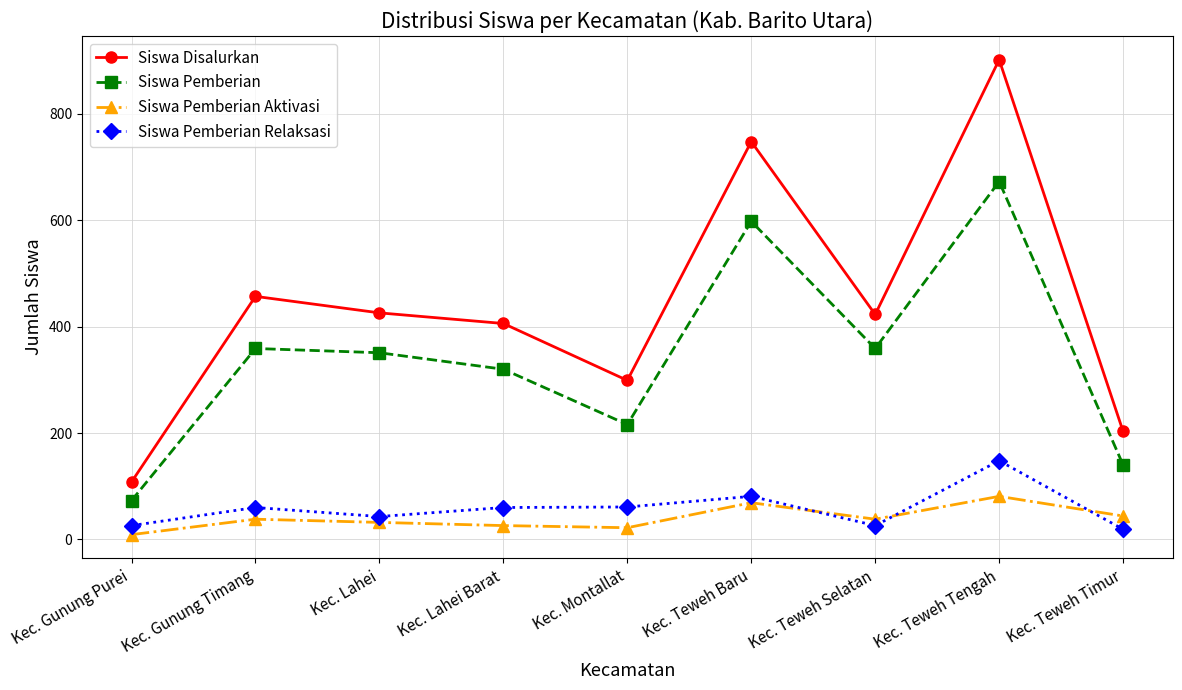

How many lines are shown in the chart?

4